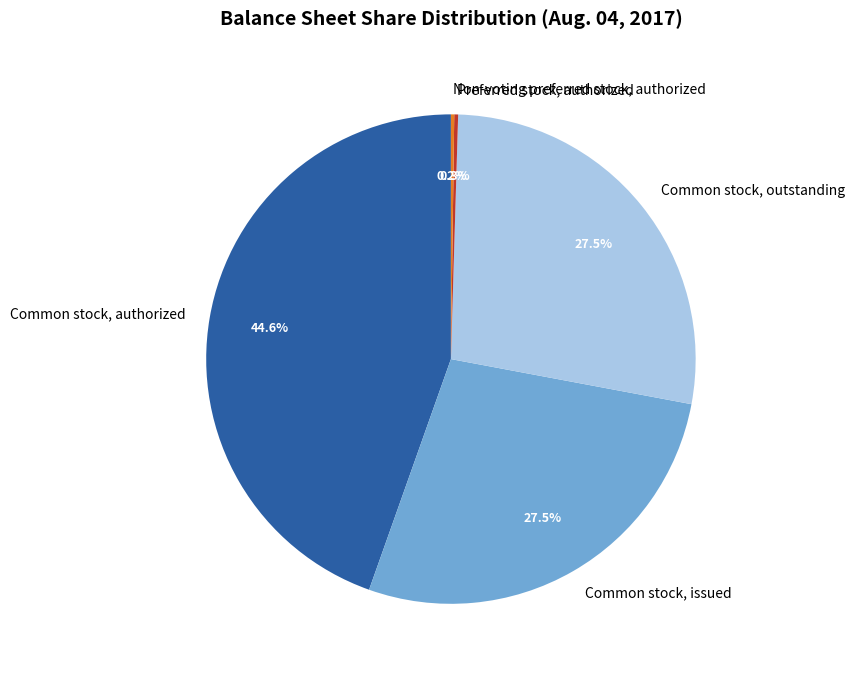

Is there a majority slice in this chart?

No